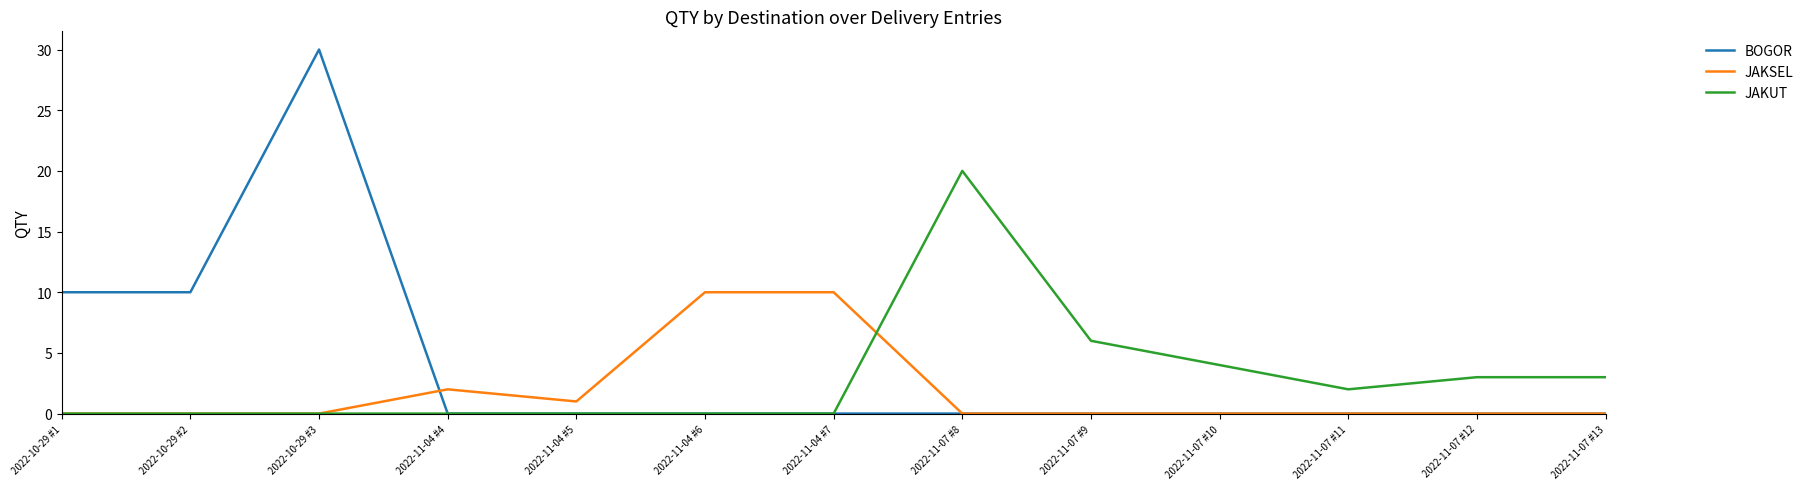

What is the average value of the JAKUT series?

3